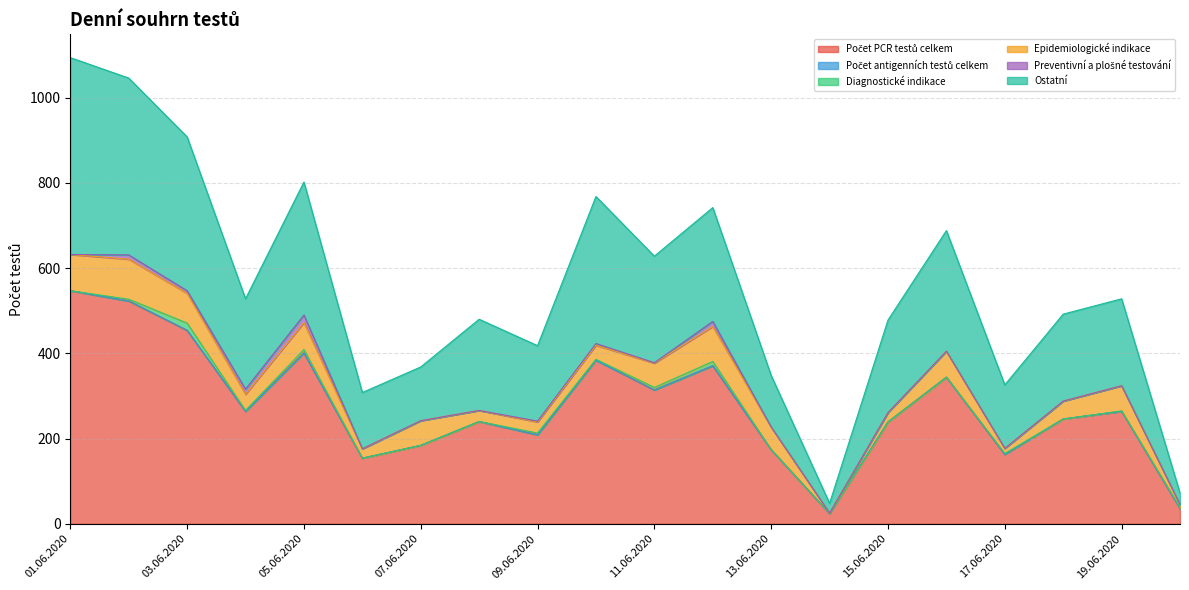

Which has a higher value, 08.06.2020 or 17.06.2020?

08.06.2020